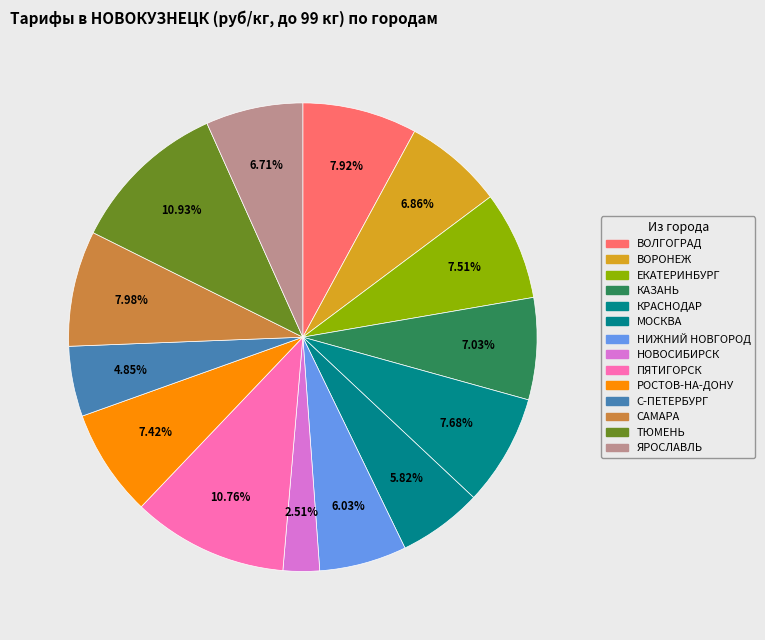

Combined, do ТЮМЕНЬ and РОСТОВ-НА-ДОНУ account for over 50%?

No